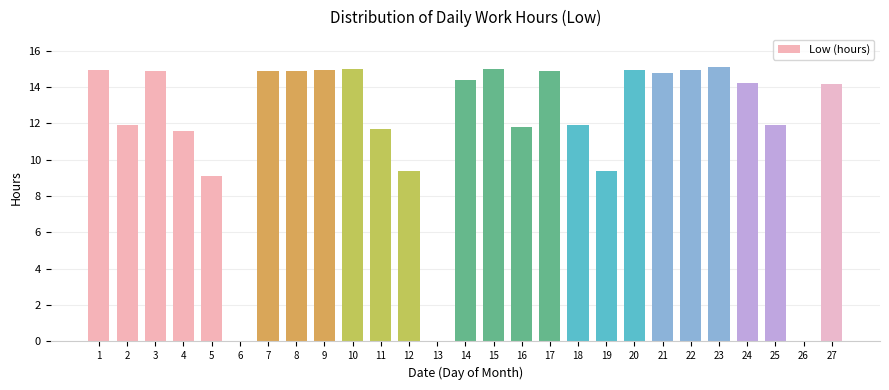

At which label is the value closest to 7?

5